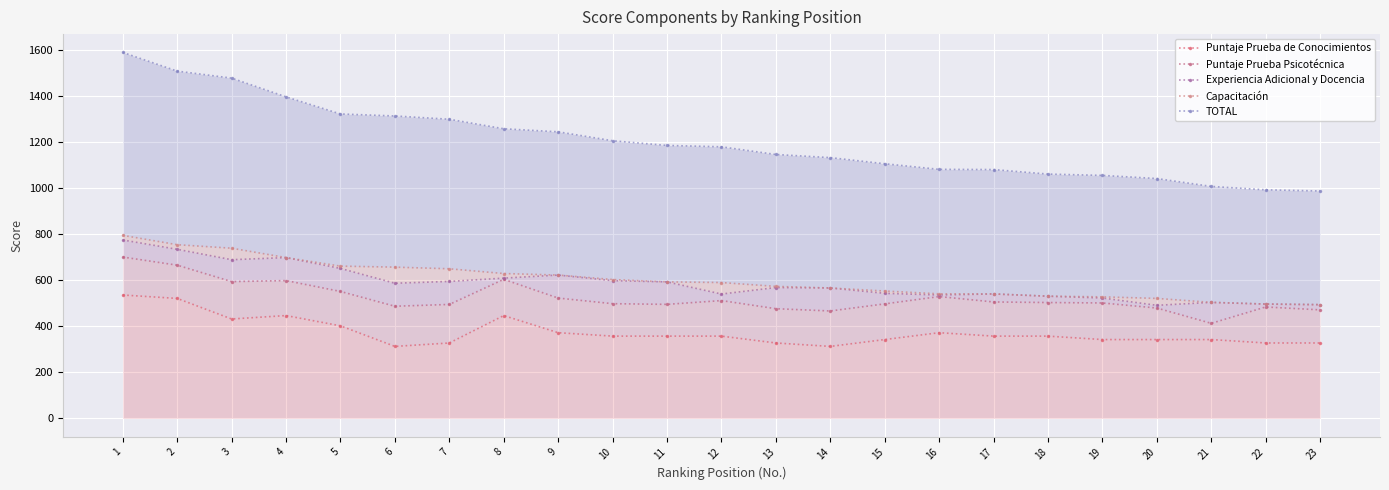

True or false: Puntaje Prueba Psicotécnica and Experiencia Adicional y Docencia intersect in this chart.

False